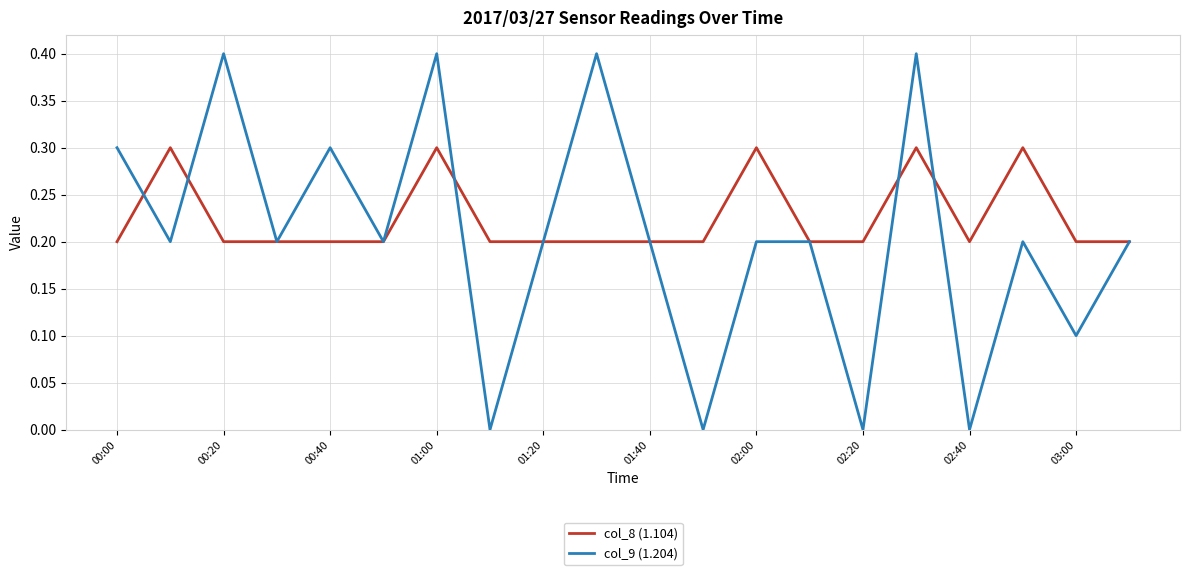

What is the highest value of the col_8 (1.104) series?

0.3